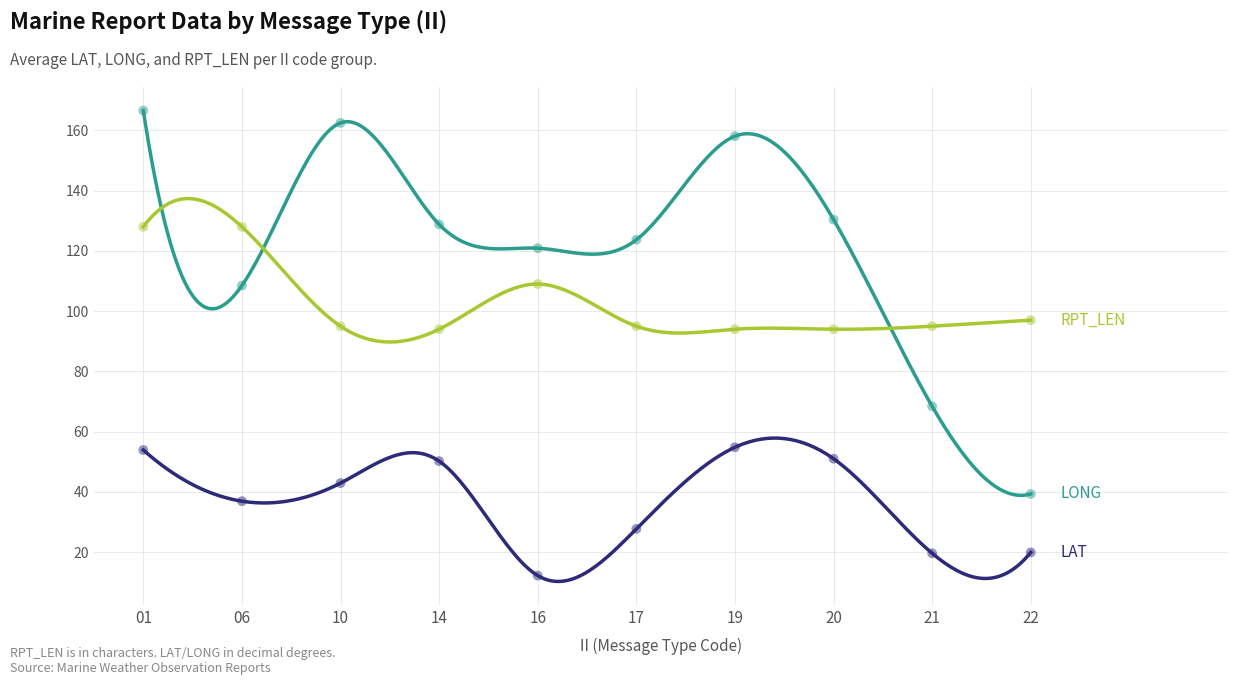

Is the value of LONG at 17 greater than the value of RPT_LEN at 21?

Yes